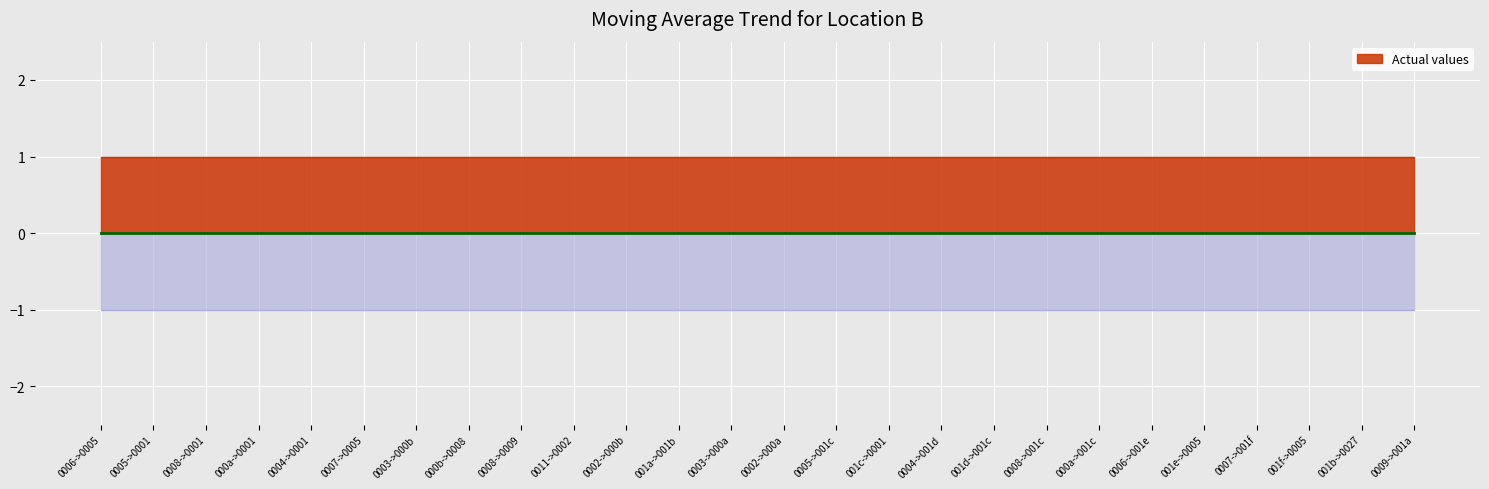

True or false: travel_time and flow intersect in this chart.

False